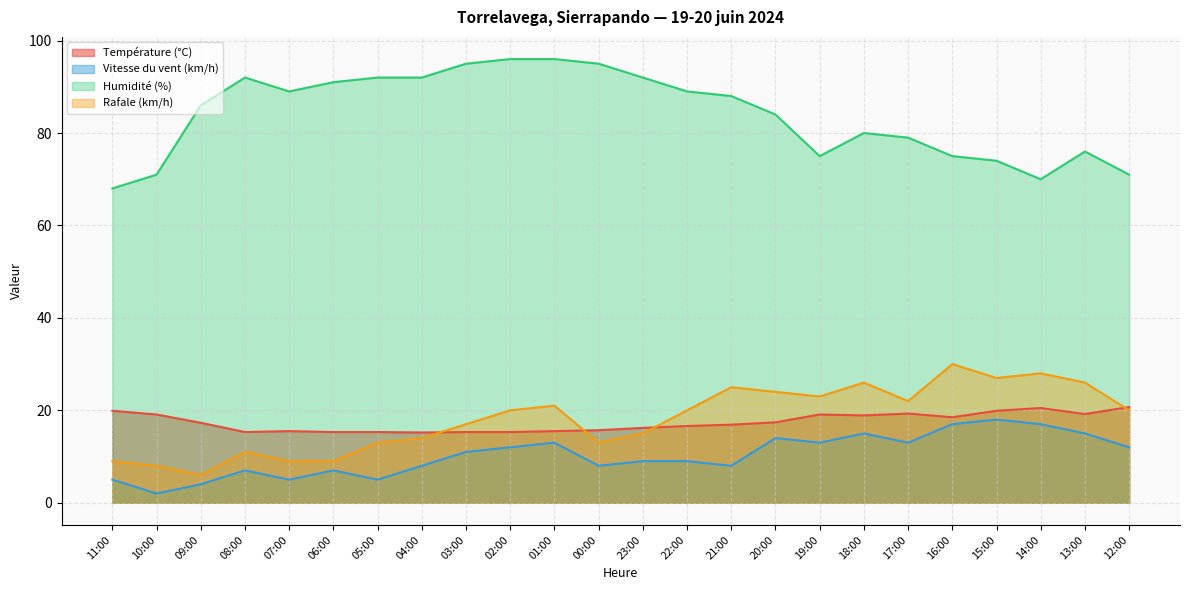

What is the label of the 1st point from the left?

11:00